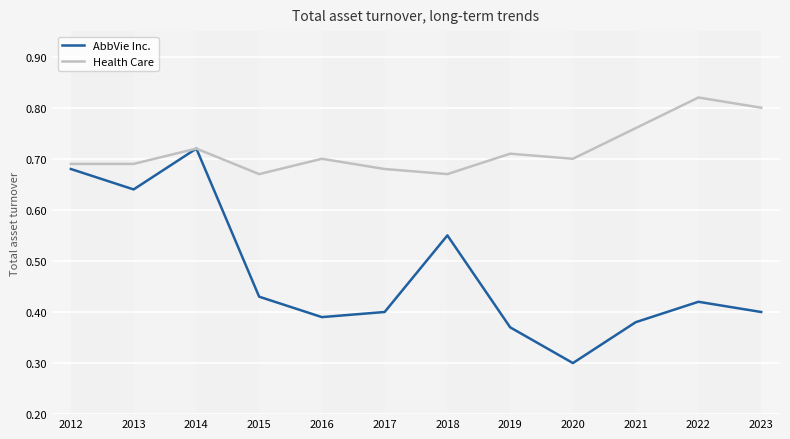

At which label is AbbVie Inc. closest to 0?

2020